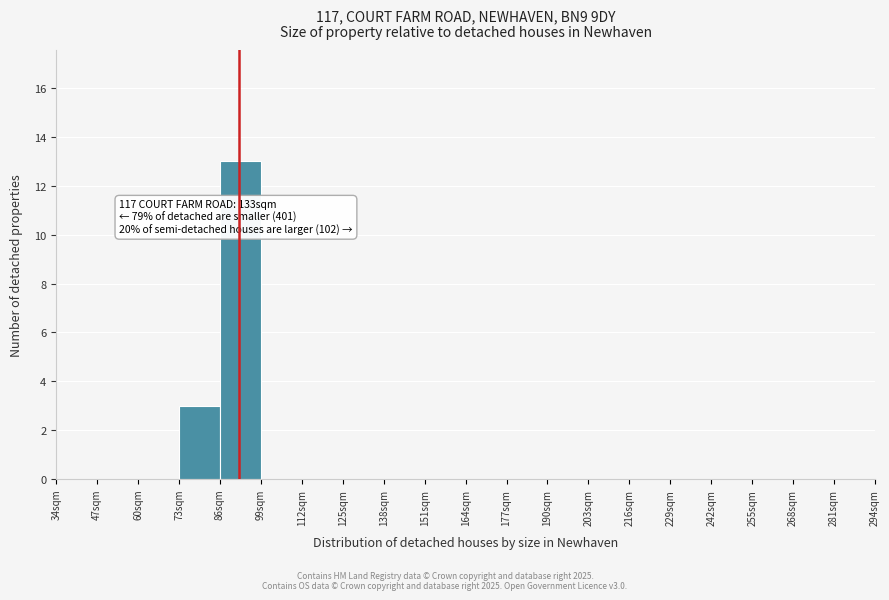

Which range on the x-axis has the tallest bar?

86 to 99